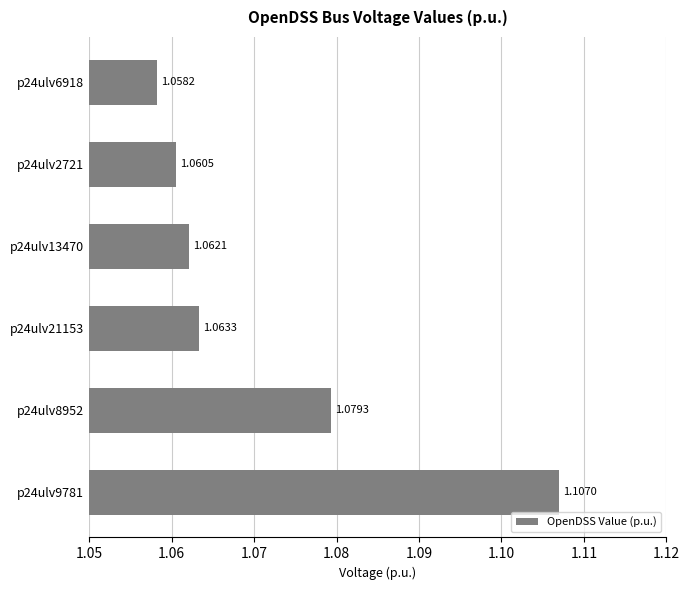

List the labels in order of value, largest first.

p24ulv9781, p24ulv8952, p24ulv21153, p24ulv13470, p24ulv2721, p24ulv6918